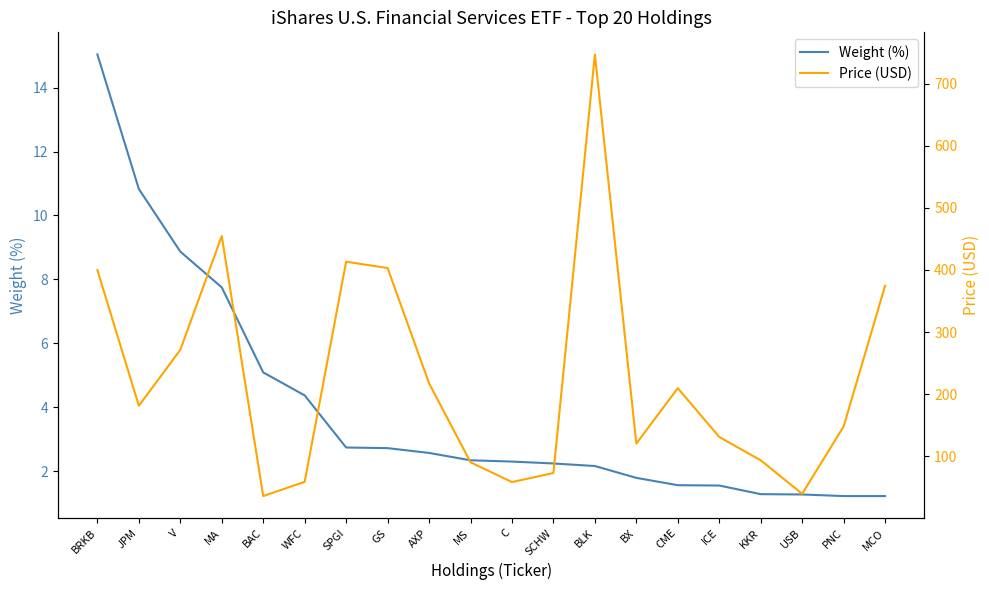

At which label is Price (USD) closest to 391?

BRKB